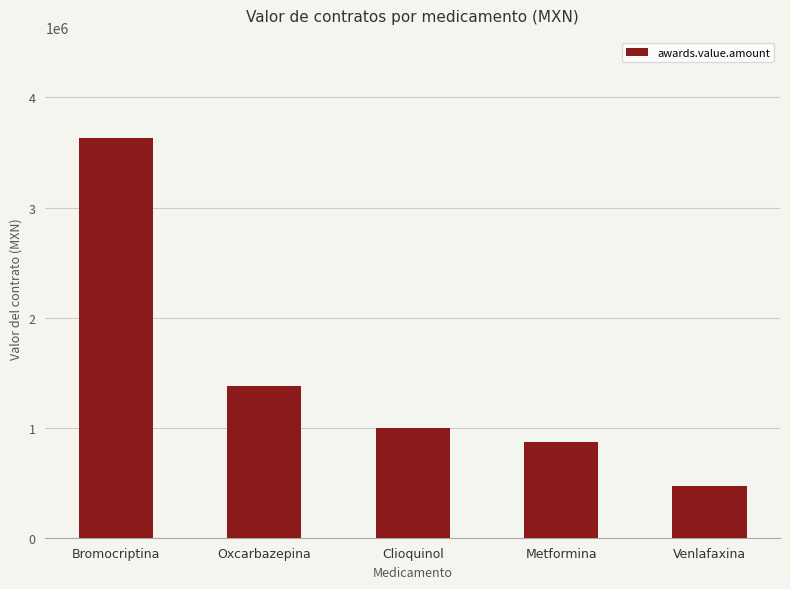

What is the difference between the second highest and second lowest values?

513958.9